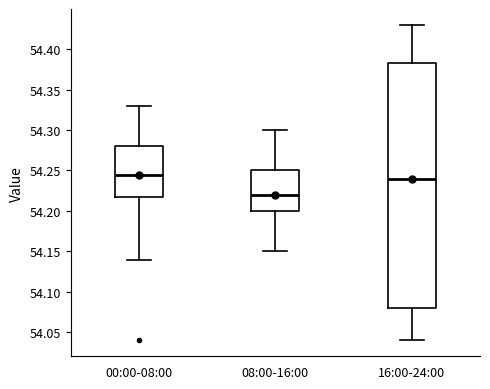

Which box is the tallest, from its lower edge to its upper edge?

16:00-24:00